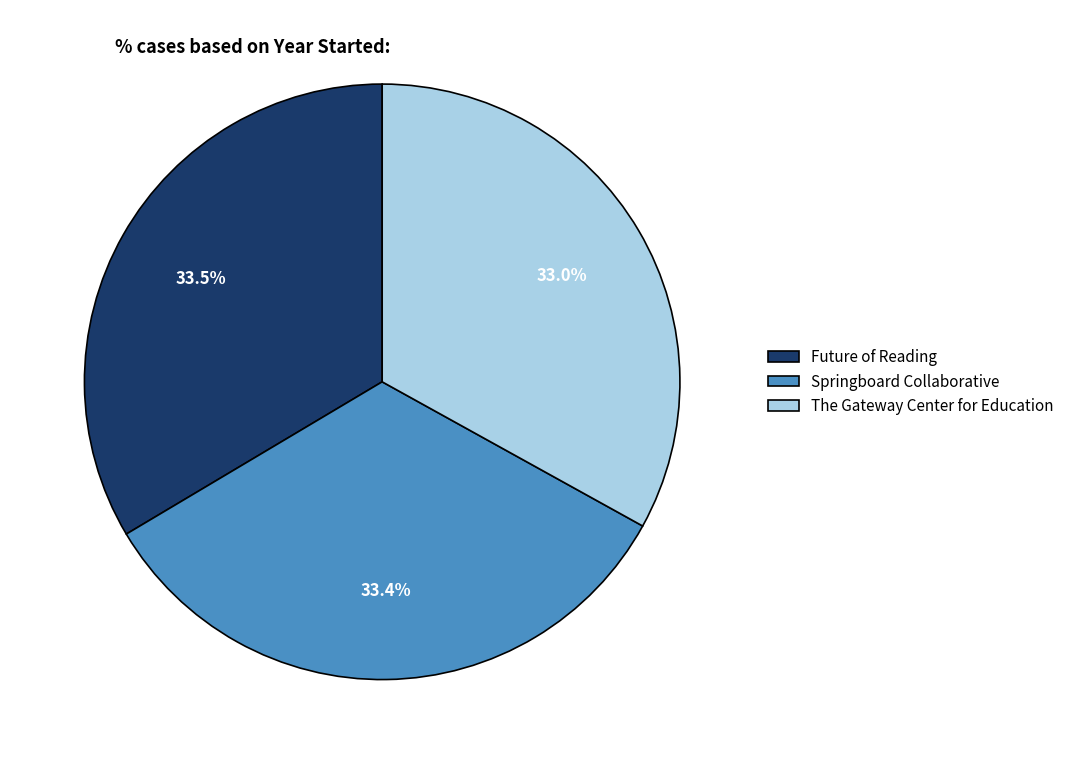

To the nearest percent, what is the combined percentage of Springboard Collaborative and The Gateway Center for Education?

66%